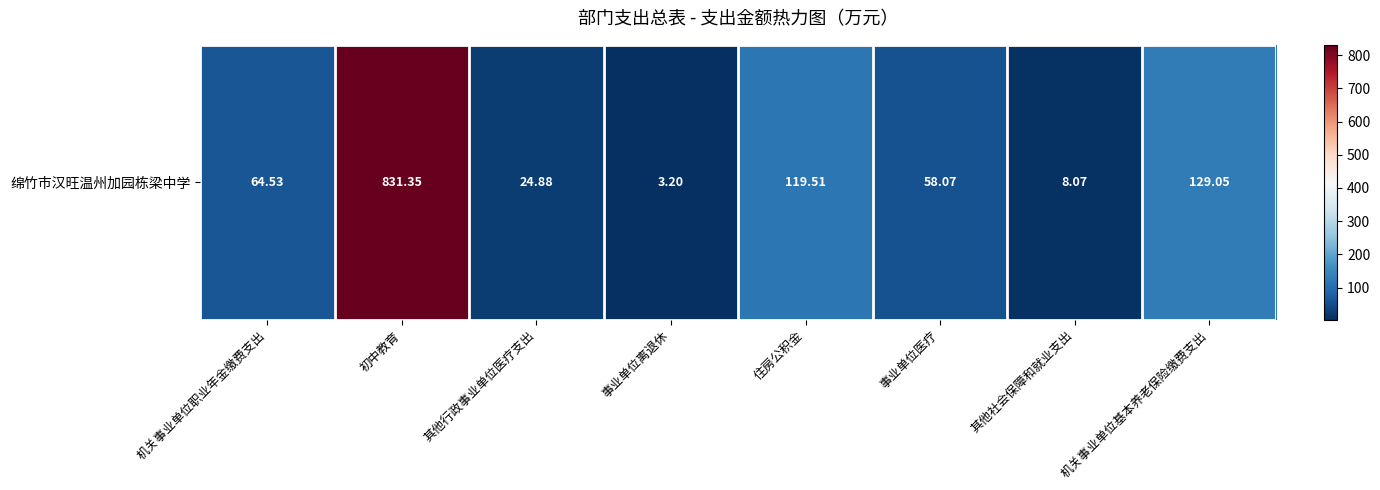

What is the change in value from 事业单位离退休 to 事业单位医疗?

+54.9